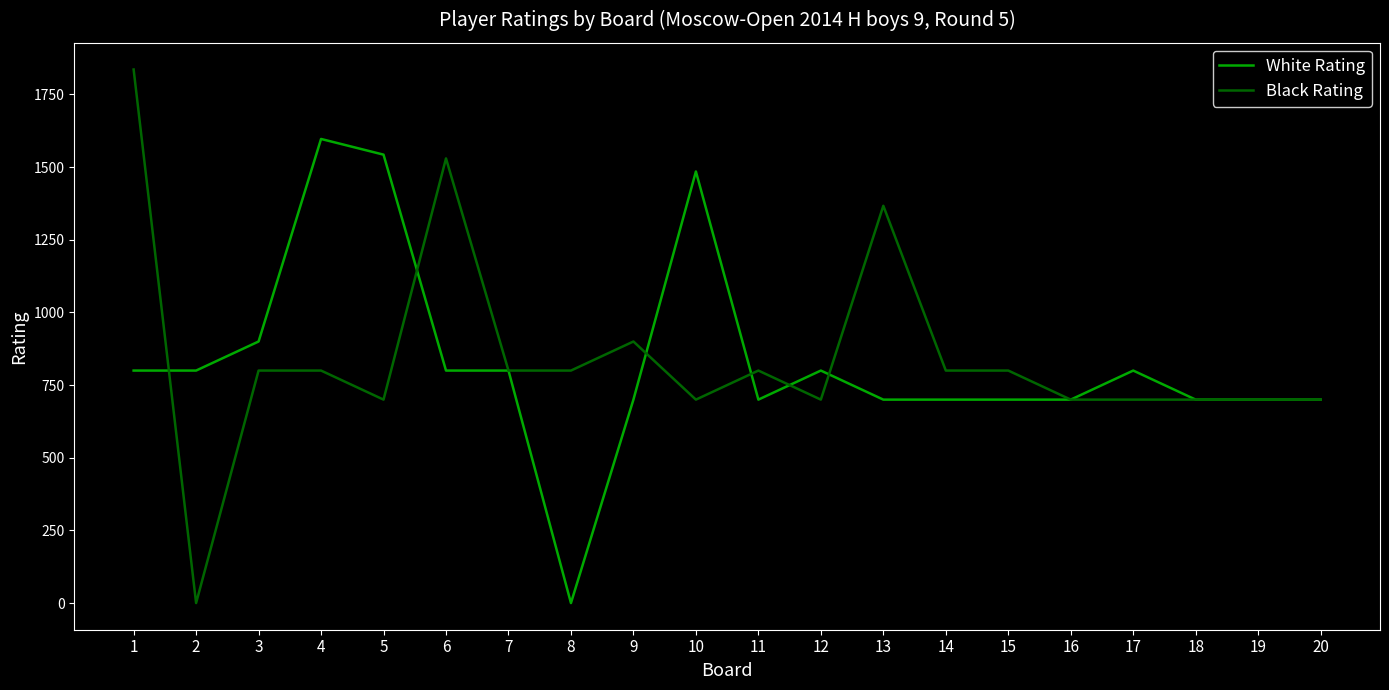

Does the chart display data point markers on the line(s)?

No